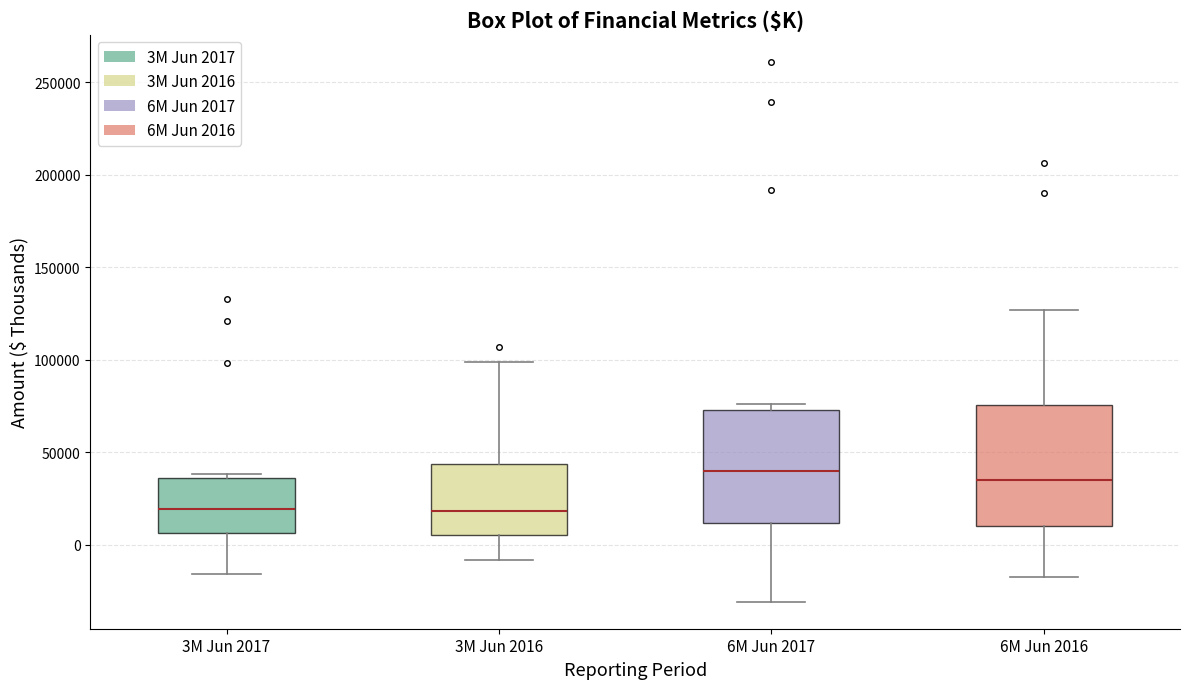

Reading left to right, transcribe this box plot: for each box, give where its median line is, the range the box spans, and where its two whiskers end, as read against the y-axis. The values are not printed on the chart, so give them approximately, as read against the axis.

3M Jun 2017: median 20000, box 5000 to 35000, whiskers -15000 to 40000
3M Jun 2016: median 20000, box 5000 to 45000, whiskers -10000 to 100000
6M Jun 2017: median 40000, box 10000 to 75000, whiskers -30000 to 75000 (just above the box's upper edge)
6M Jun 2016: median 35000, box 10000 to 75000, whiskers -15000 to 125000